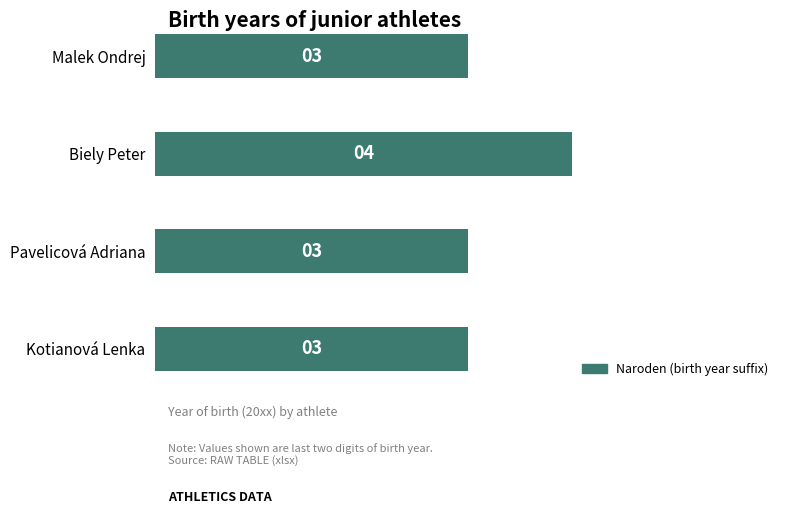

Reading bottom to top, list all the values displayed in this chart.

Kotianová Lenka=3	Pavelicová Adriana=3	Biely Peter=4	Malek Ondrej=3